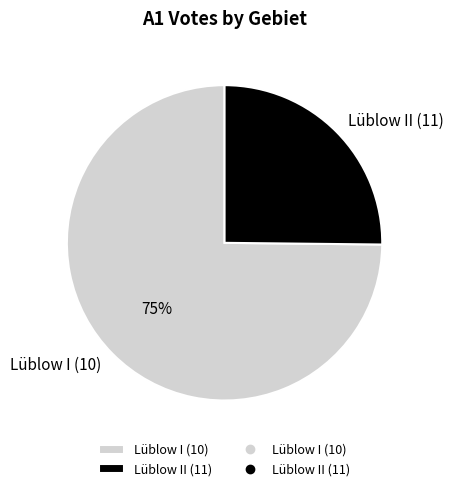

Count the number of slices in the pie.

2